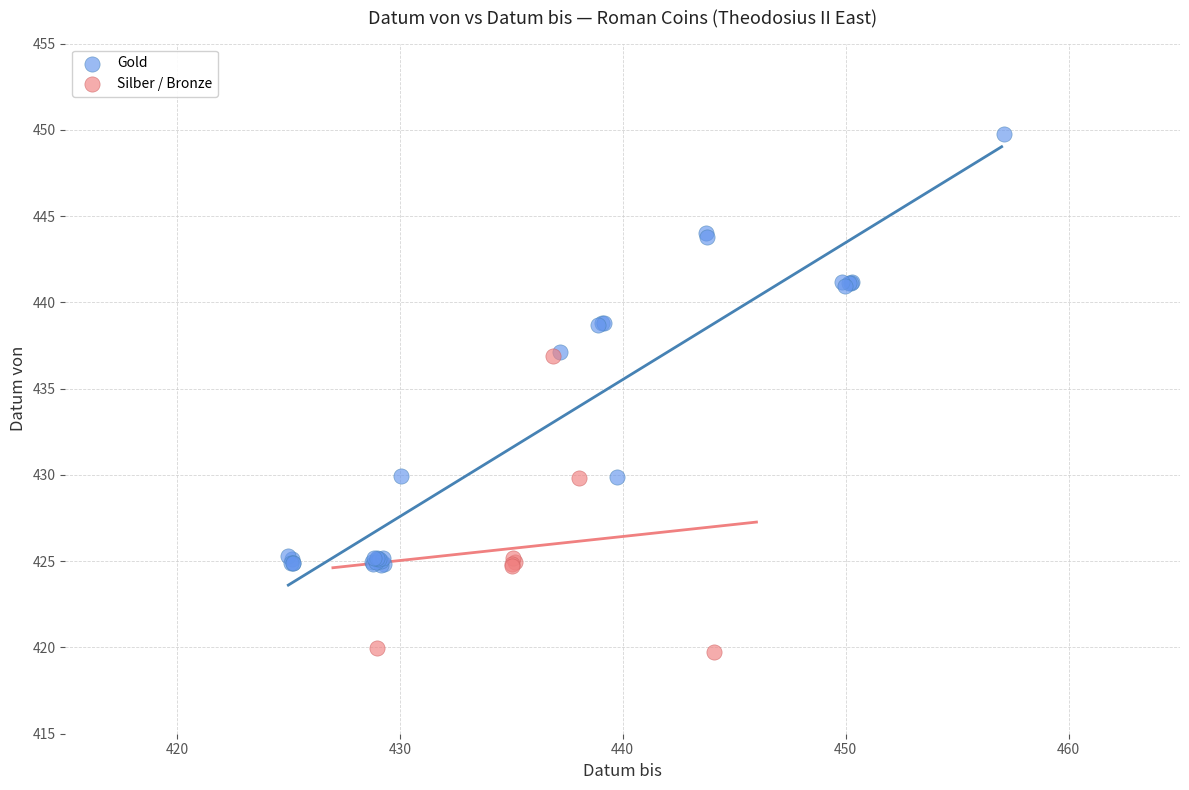

Which series contains the lowest Y value?

Silber / Bronze